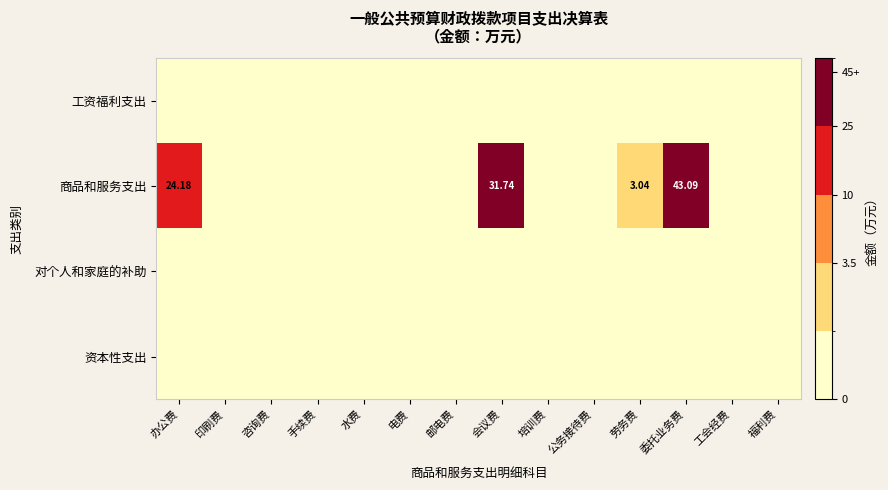

What is the difference between the 商品和服务支出 values at 公务接待费 and 办公费?

24.2